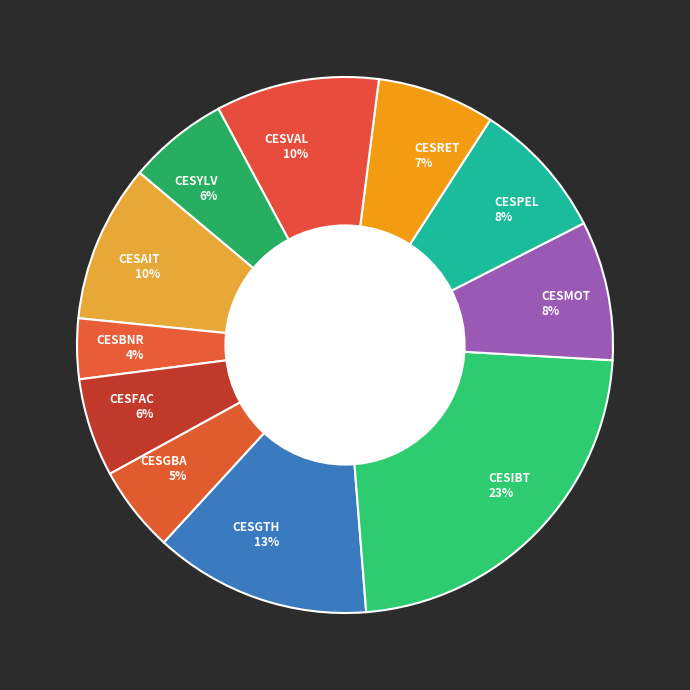

Does CESAIT account for over 50% of the chart?

No